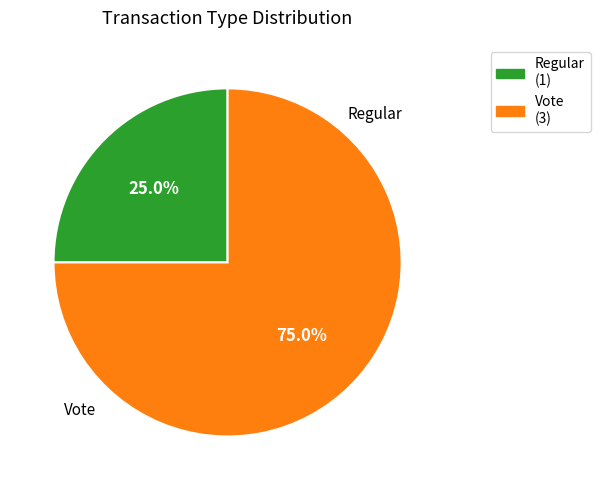

How many segments does this pie chart have?

2